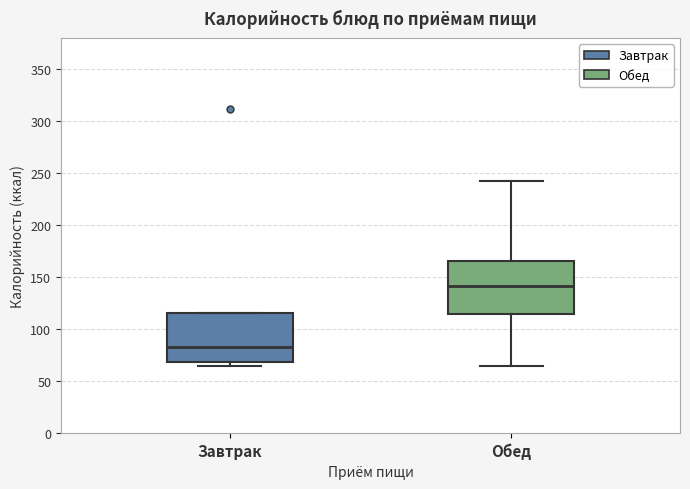

Where is the upper edge of the box for Обед on the y-axis? The values are not printed on the chart, so give them approximately, as read against the axis.

165